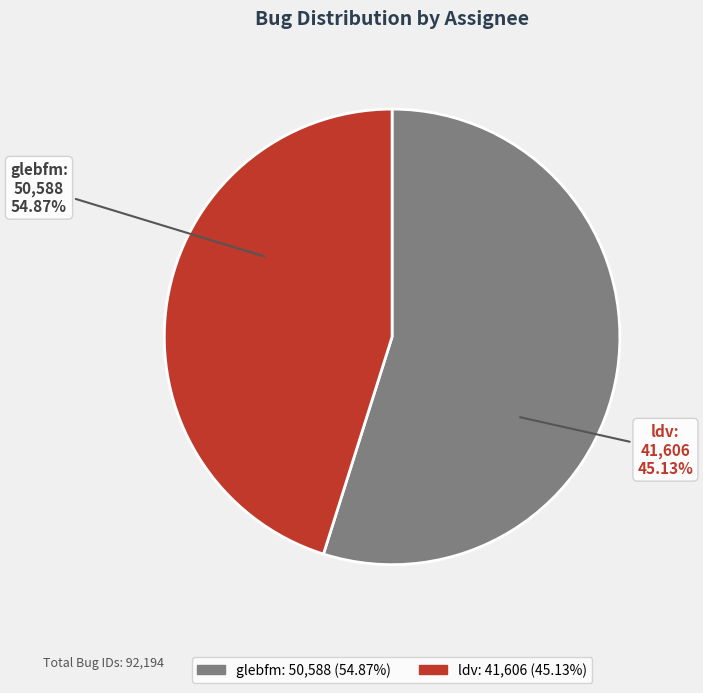

Which category has the smallest portion of the pie?

ldv